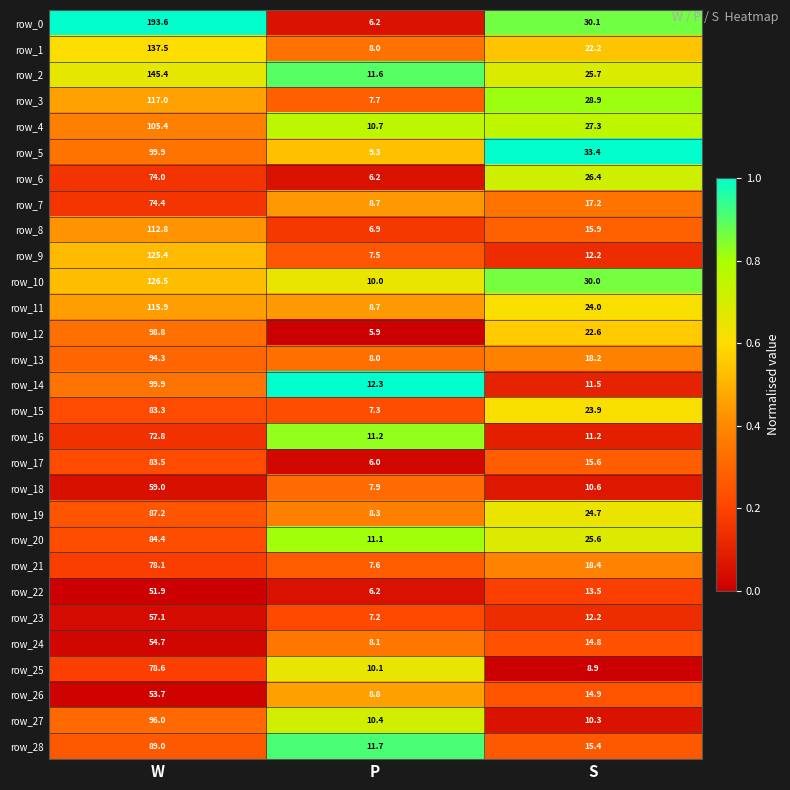

What is the greatest value displayed?

193.6